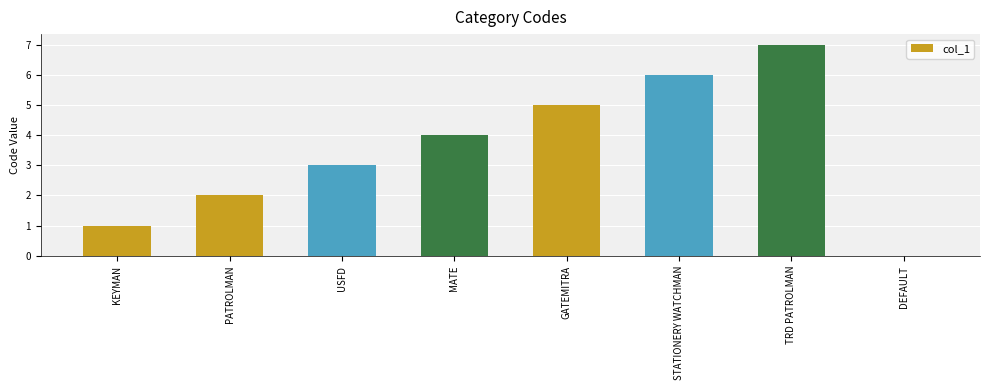

What value does the data have at STATIONERY WATCHMAN?

6